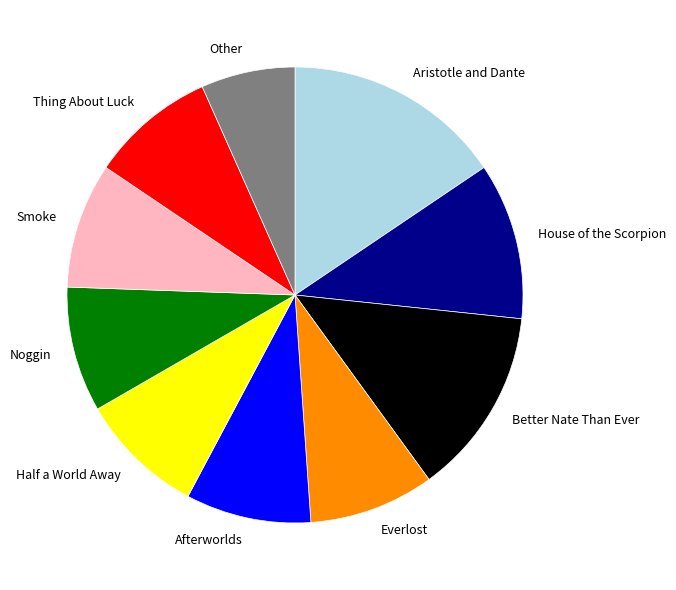

Is the sum of House of the Scorpion and Afterworlds greater than half?

No